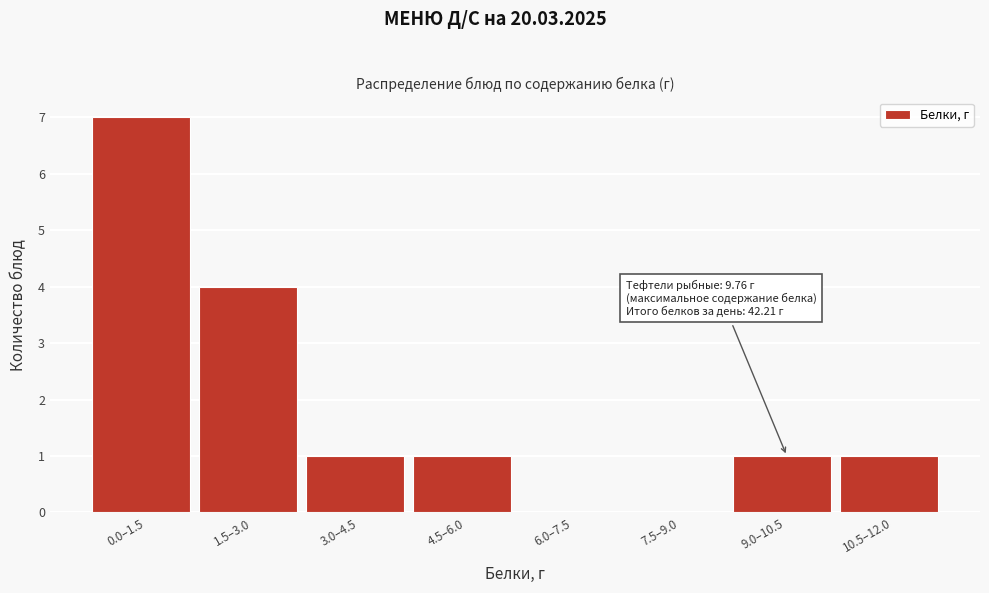

Reading left to right, list all the values displayed in this chart.

0.0–1.5=7	1.5–3.0=4	3.0–4.5=1	4.5–6.0=1	6.0–7.5=0	7.5–9.0=0	9.0–10.5=1	10.5–12.0=1